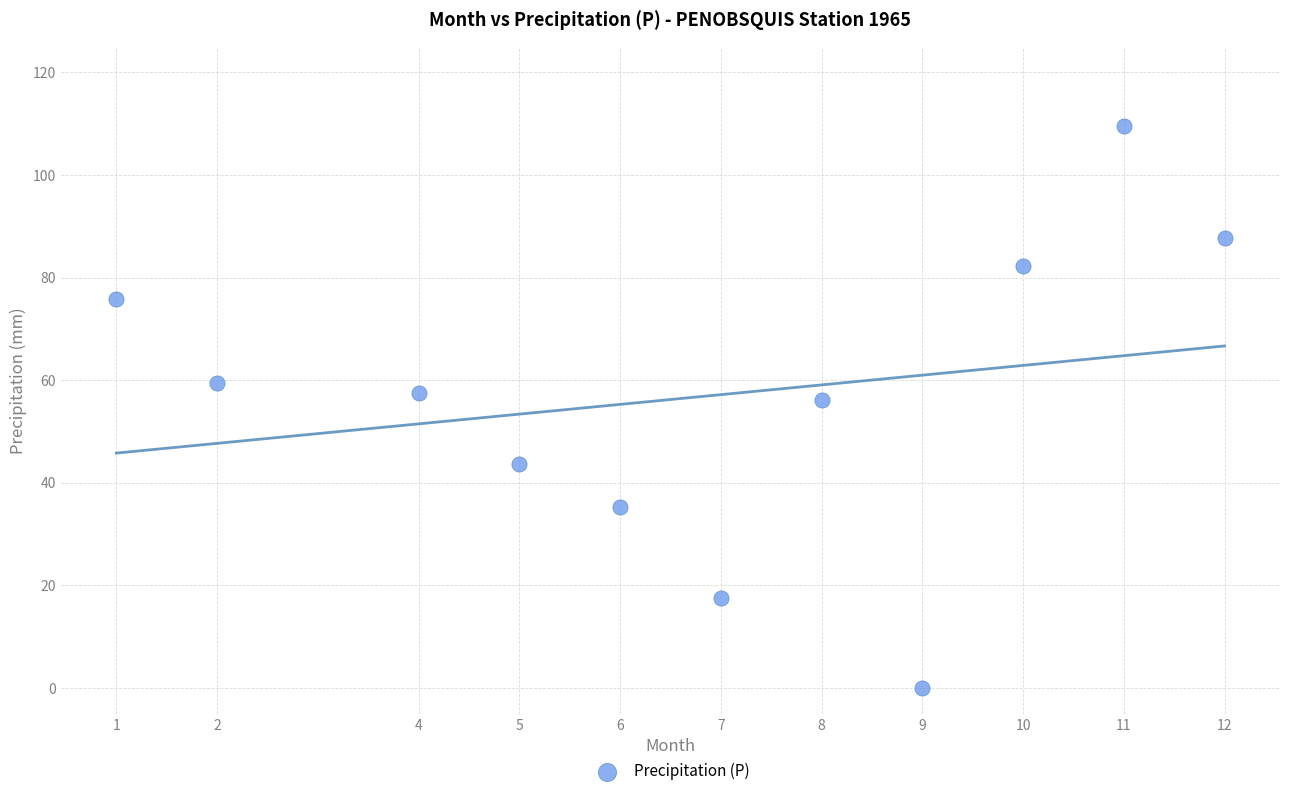

What is the range of X values (max minus min)?

11.0